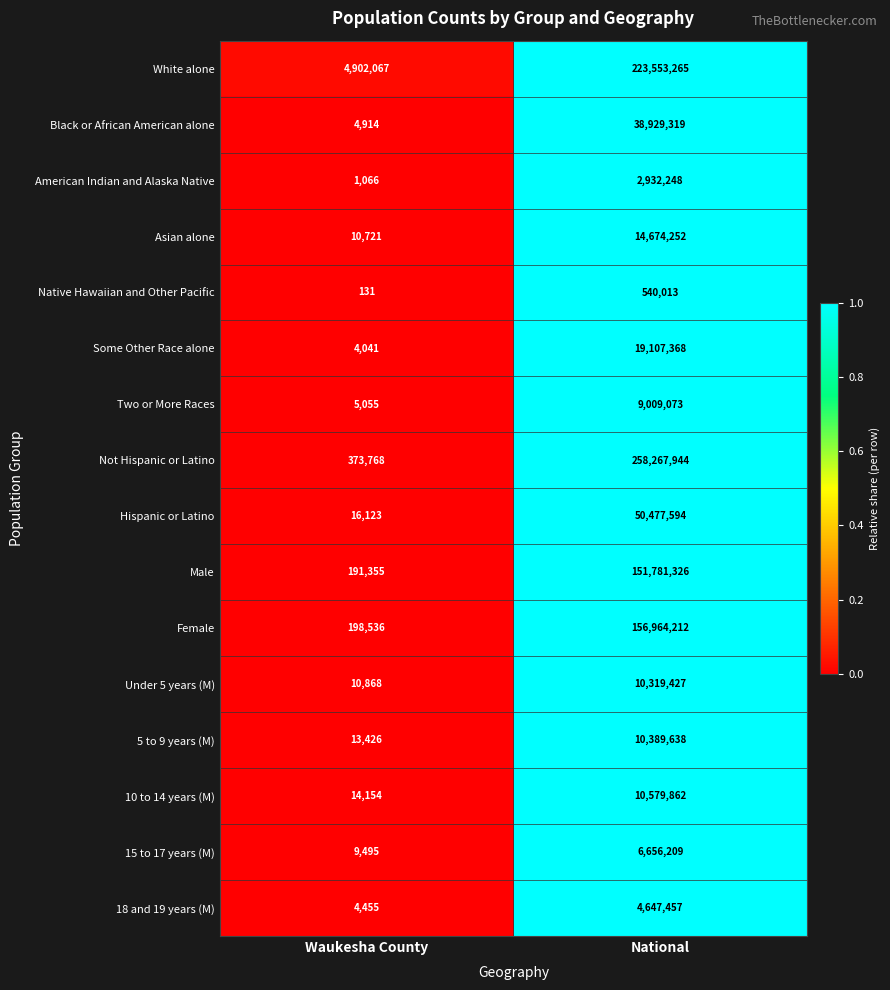

True or false: Under 5 years (M) has a value of 10868 at Waukesha County.

True